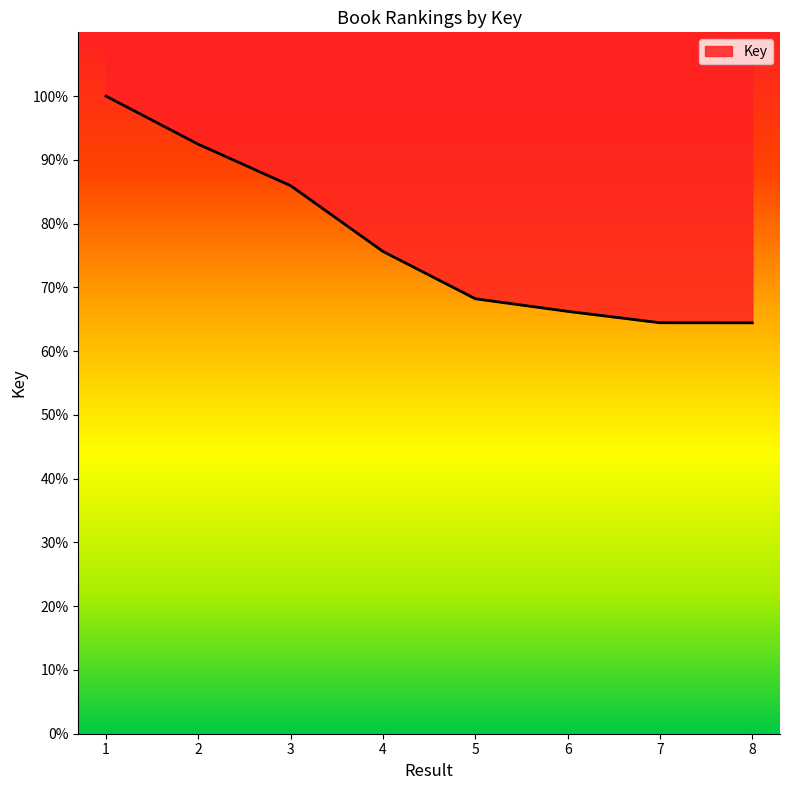

What value does the data have at 8?

64.4